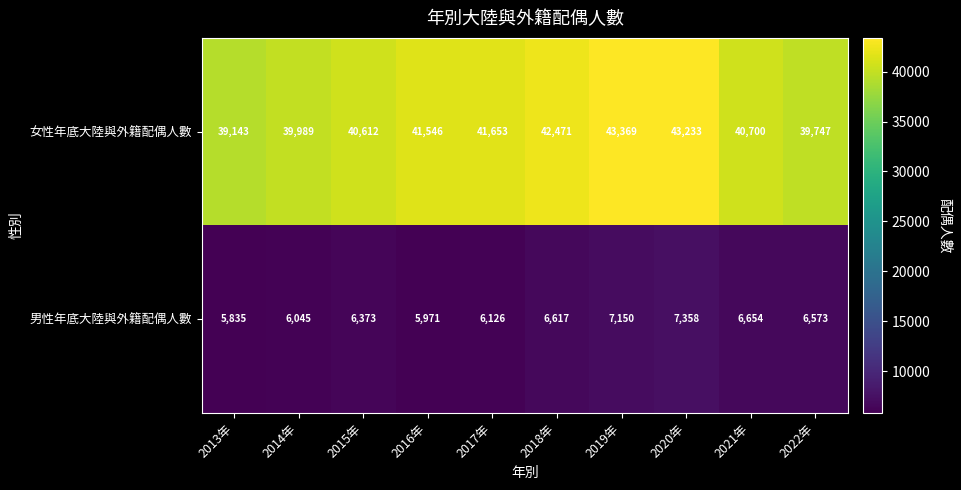

At how many categories does at least one series exceed 19202?

10